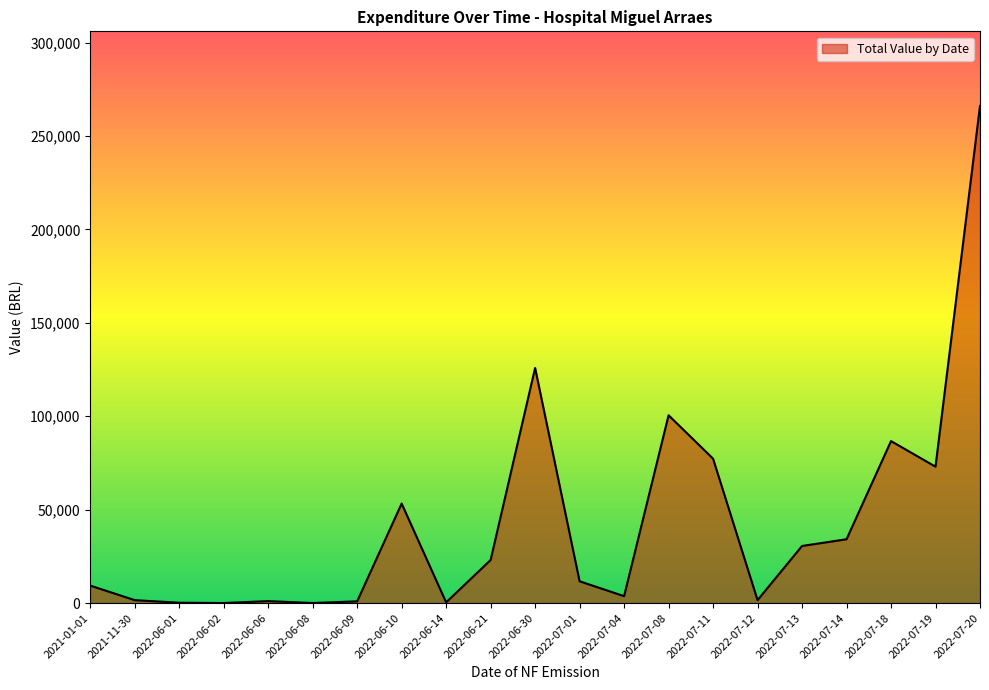

Approximately how many times larger is the value at 2022-07-18 compared to 2021-01-01?

9.3